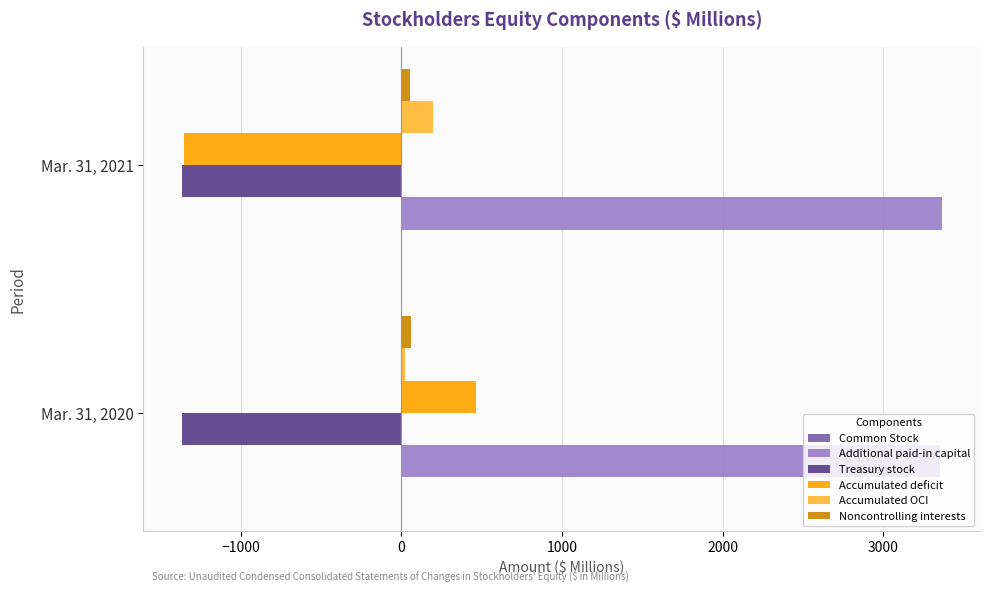

What is the maximum value shown in the chart?

3366.4